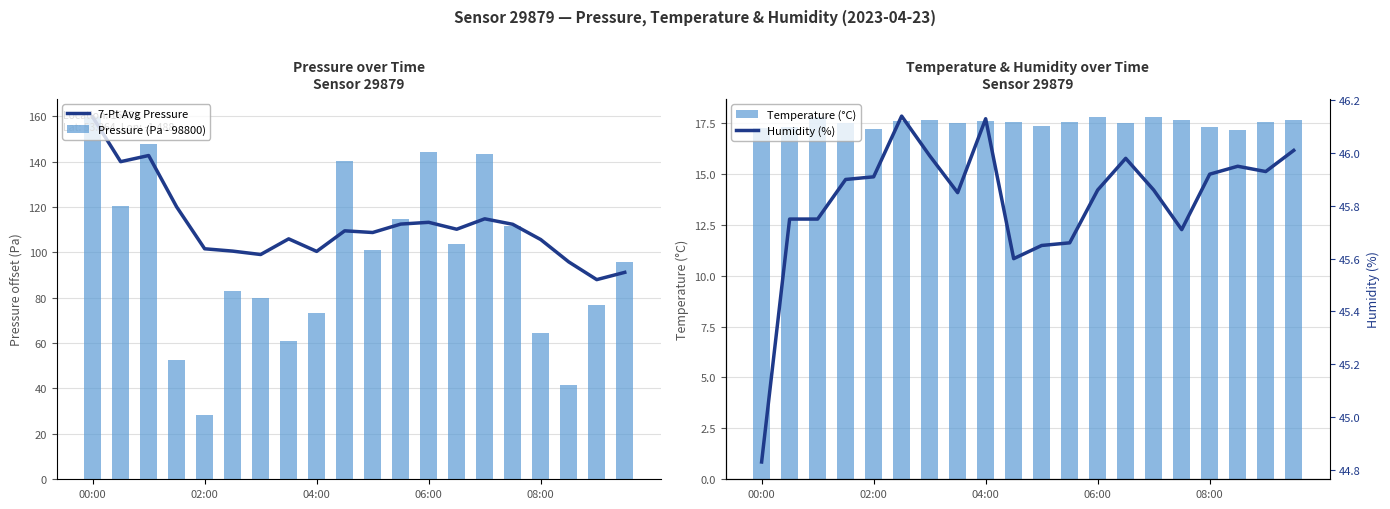

What position from the right is 00:00?

20